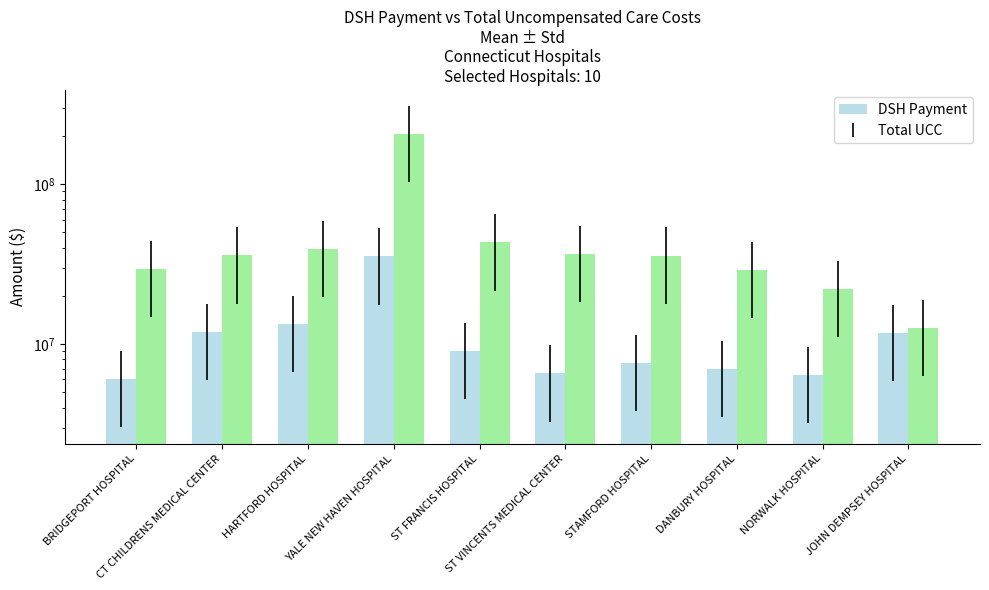

Which has a higher value, HARTFORD HOSPITAL or BRIDGEPORT HOSPITAL?

HARTFORD HOSPITAL